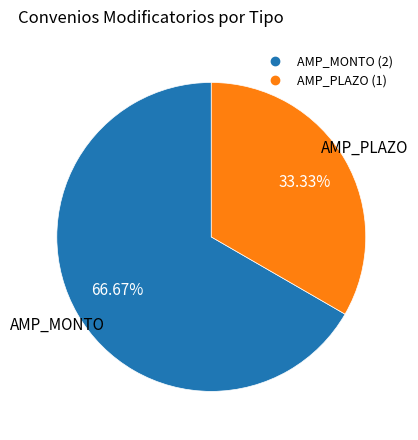

What is the total percentage of AMP_MONTO and AMP_PLAZO?

100.0%